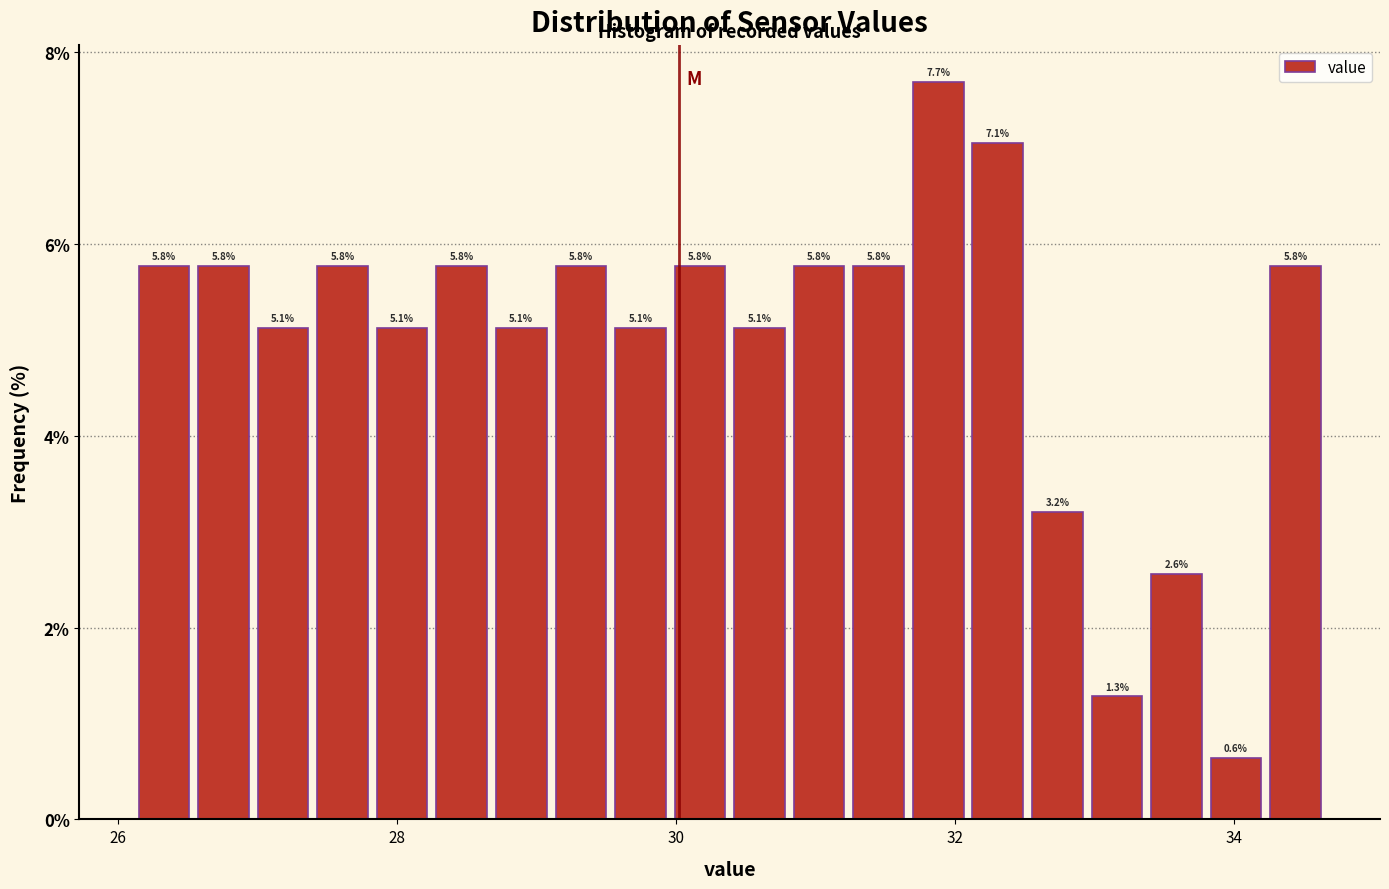

Read against the x-axis, roughly where is the centre of the tallest bar?

31.8